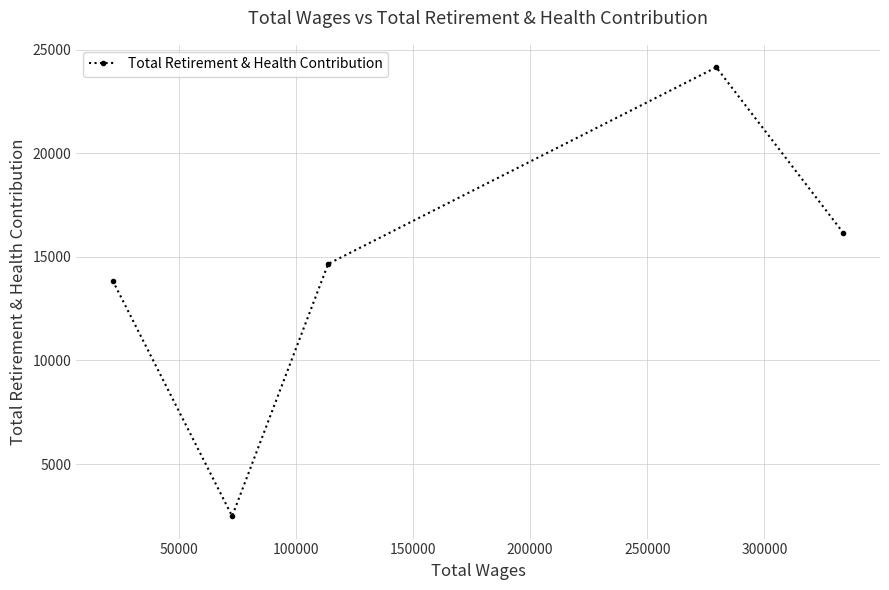

What is the smallest value displayed?

2486